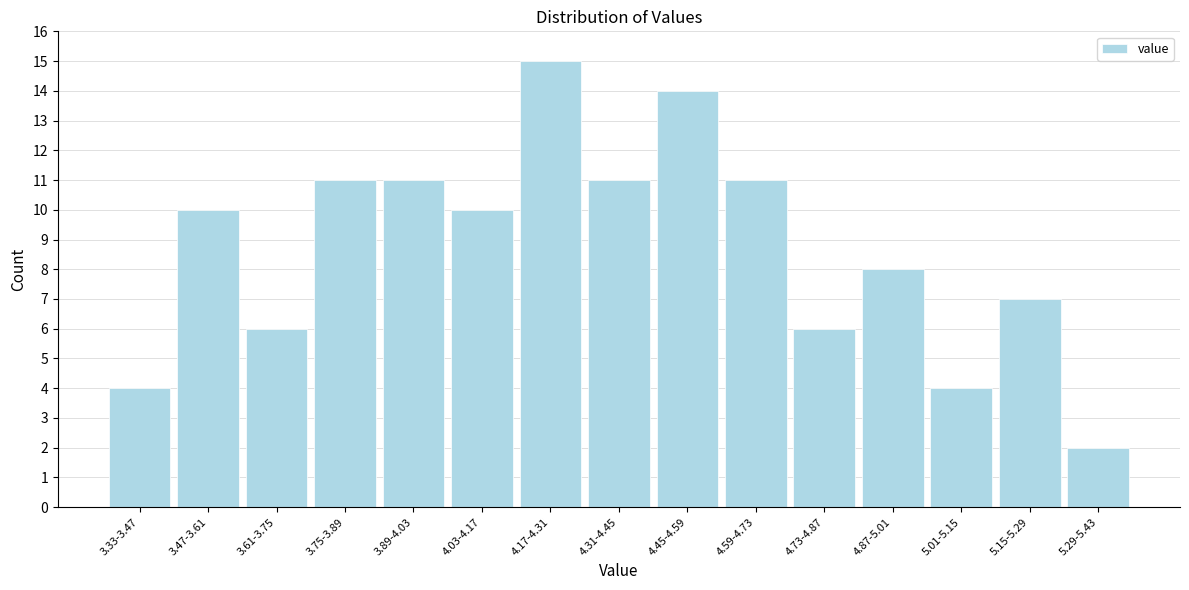

Reading left to right, extract all data points from this chart.

4	10	6	11	11	10	15	11	14	11	6	8	4	7	2